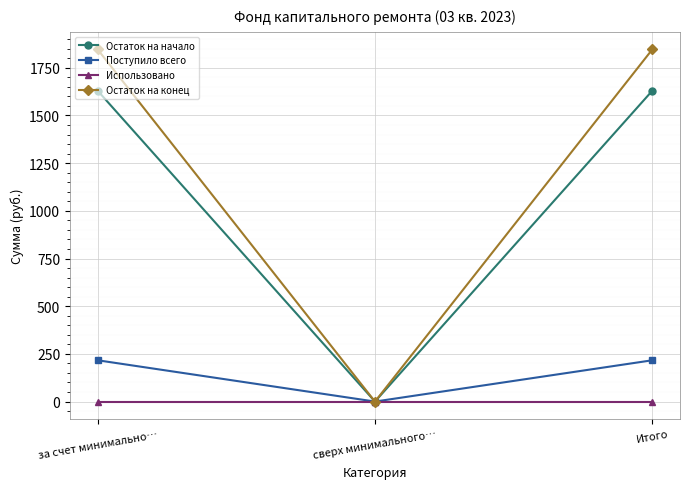

True or false: Остаток на начало has a value of 0.0 at сверх минимального….

True